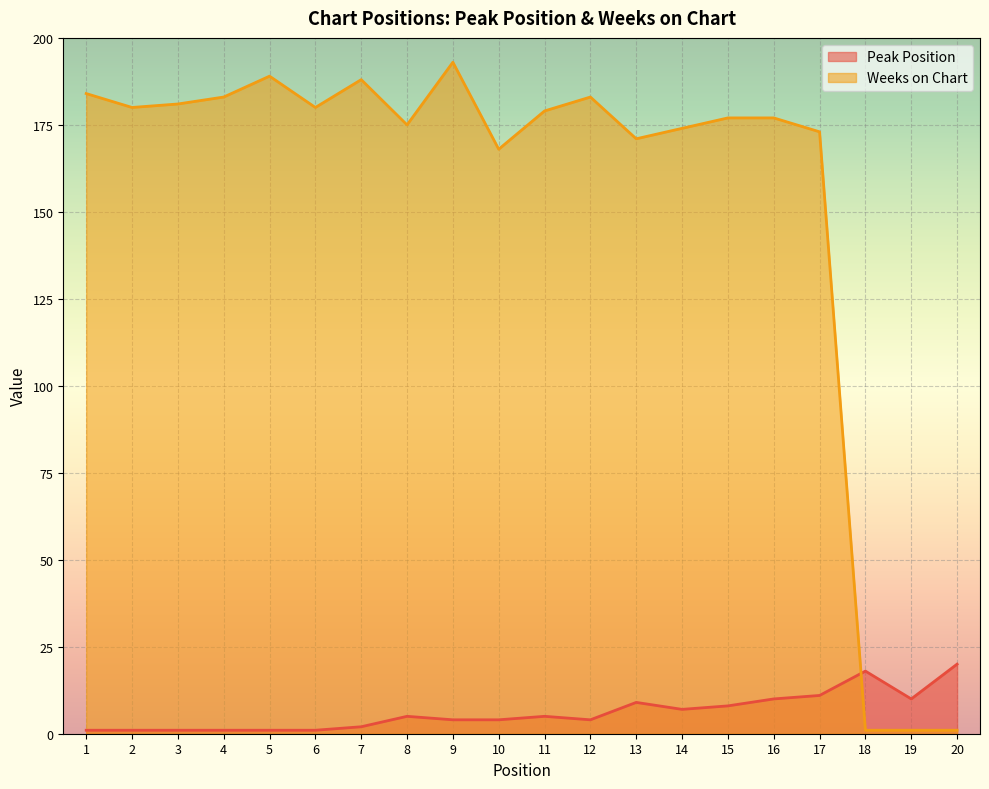

What is the difference between the highest and lowest values at 5?

188